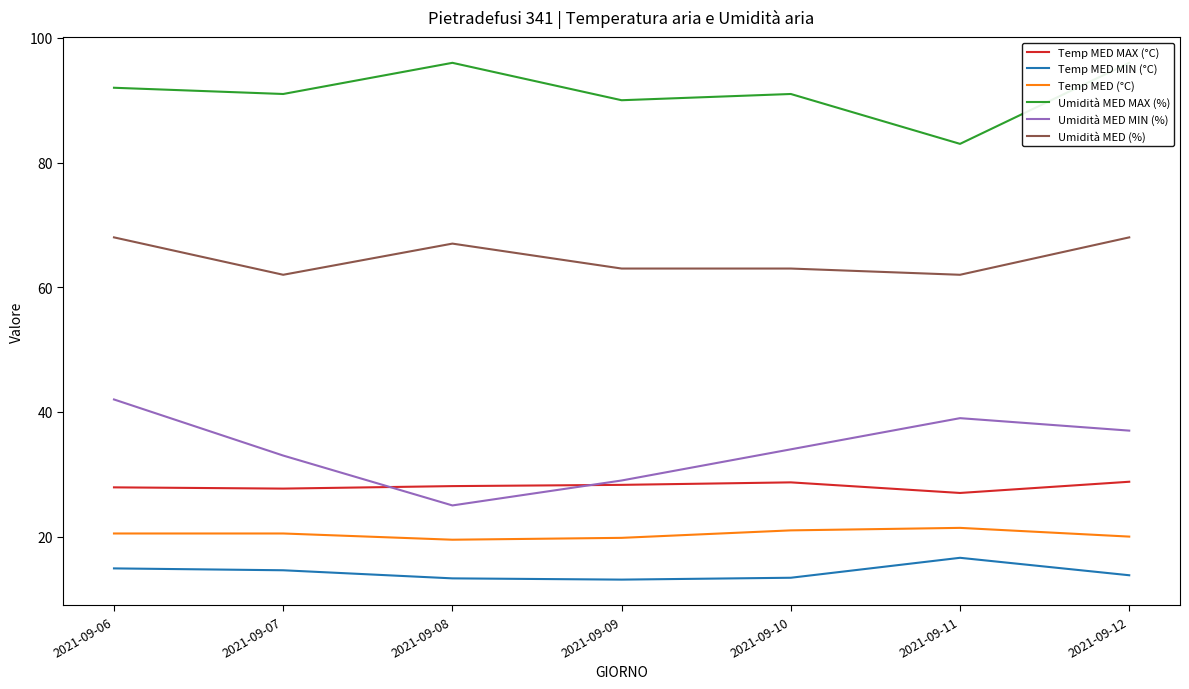

Reading left to right, extract all data points from this chart.

Temp MED MAX (°C): 27.9	27.7	28.1	28.3	28.7	27.0	28.8
Temp MED MIN (°C): 14.9	14.6	13.3	13.1	13.4	16.6	13.8
Temp MED (°C): 20.5	20.5	19.5	19.8	21.0	21.4	20.0
Umidità MED MAX (%): 92.0	91.0	96.0	90.0	91.0	83.0	96.0
Umidità MED MIN (%): 42.0	33.0	25.0	29.0	34.0	39.0	37.0
Umidità MED (%): 68.0	62.0	67.0	63.0	63.0	62.0	68.0